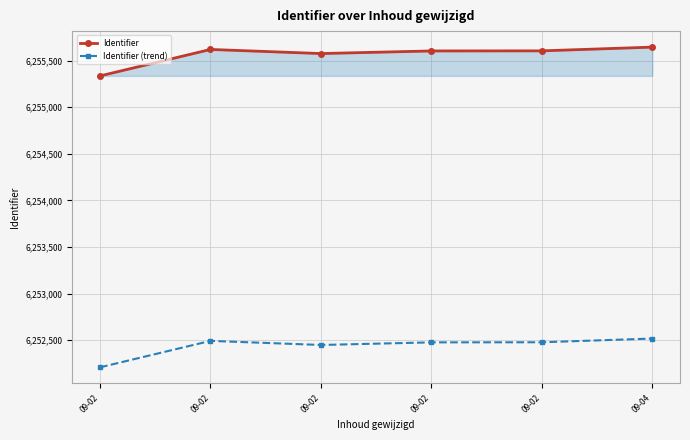

True or false: Identifier (trend) and Identifier cross at least once.

False